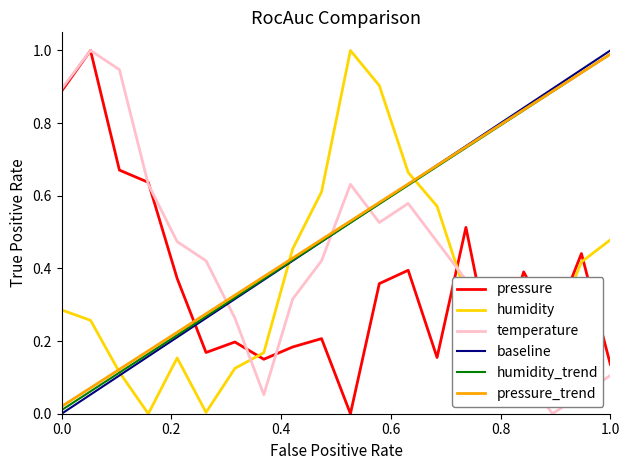

How many lines are shown in the chart?

6